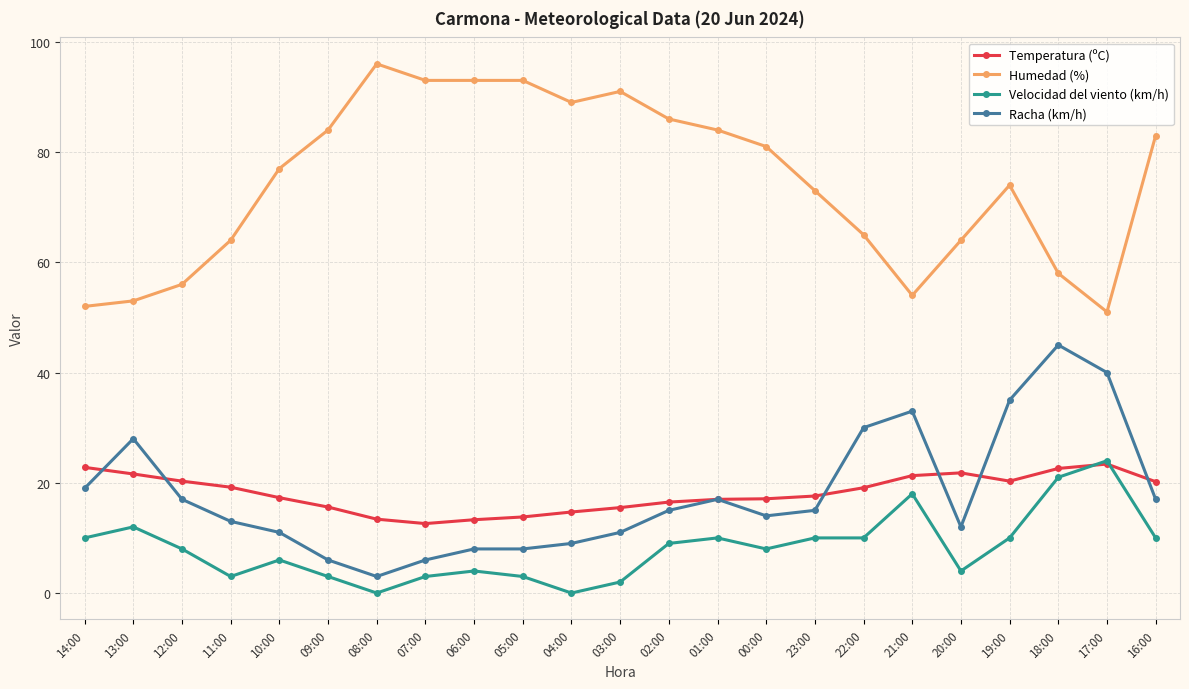

Where is the first local maximum for Humedad (%)?

08:00